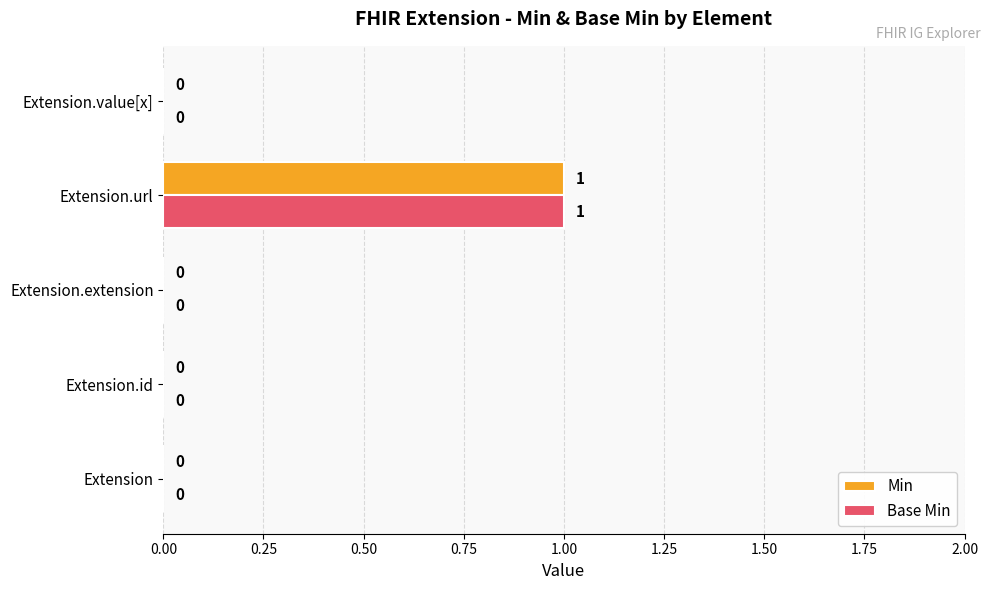

How many Base Min values are between 0 and 1?

5